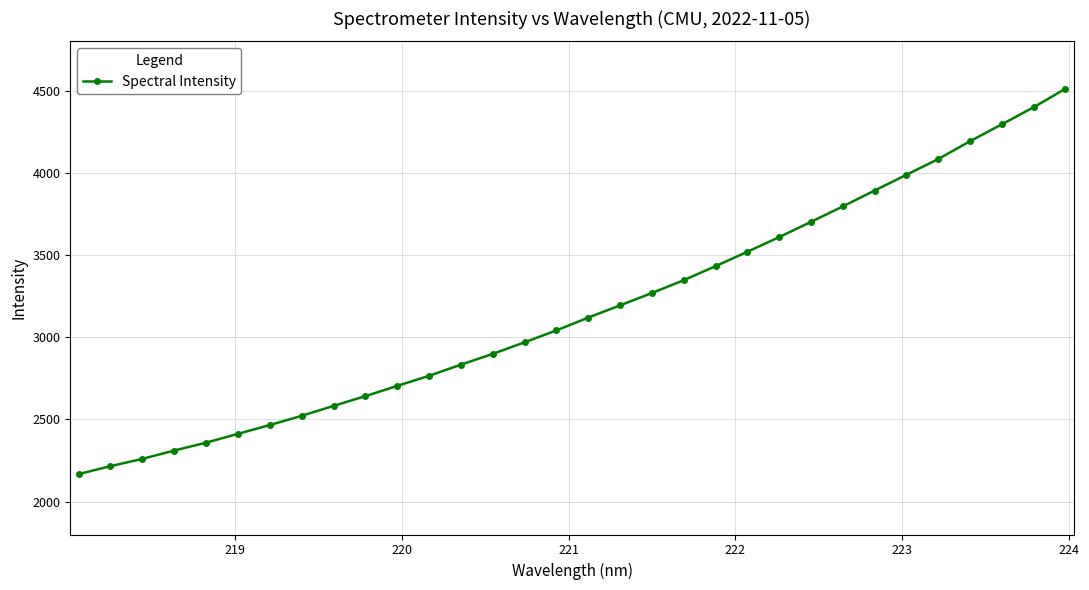

What is the difference between the second highest and minimum values?

2231.7